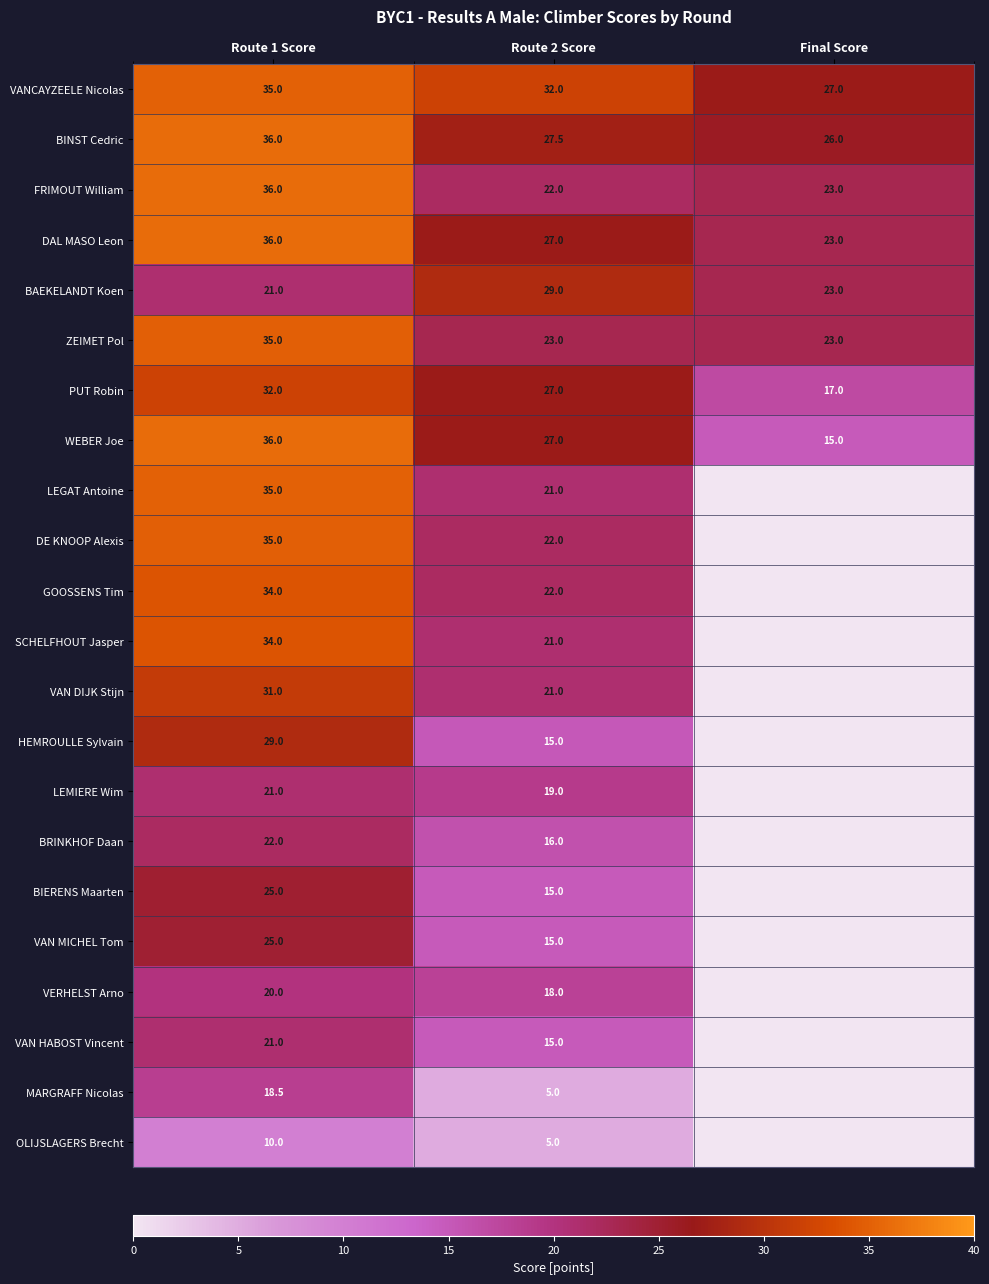

Is the value of WEBER Joe at Route 1 Score greater than the value of BAEKELANDT Koen at Route 1 Score?

Yes